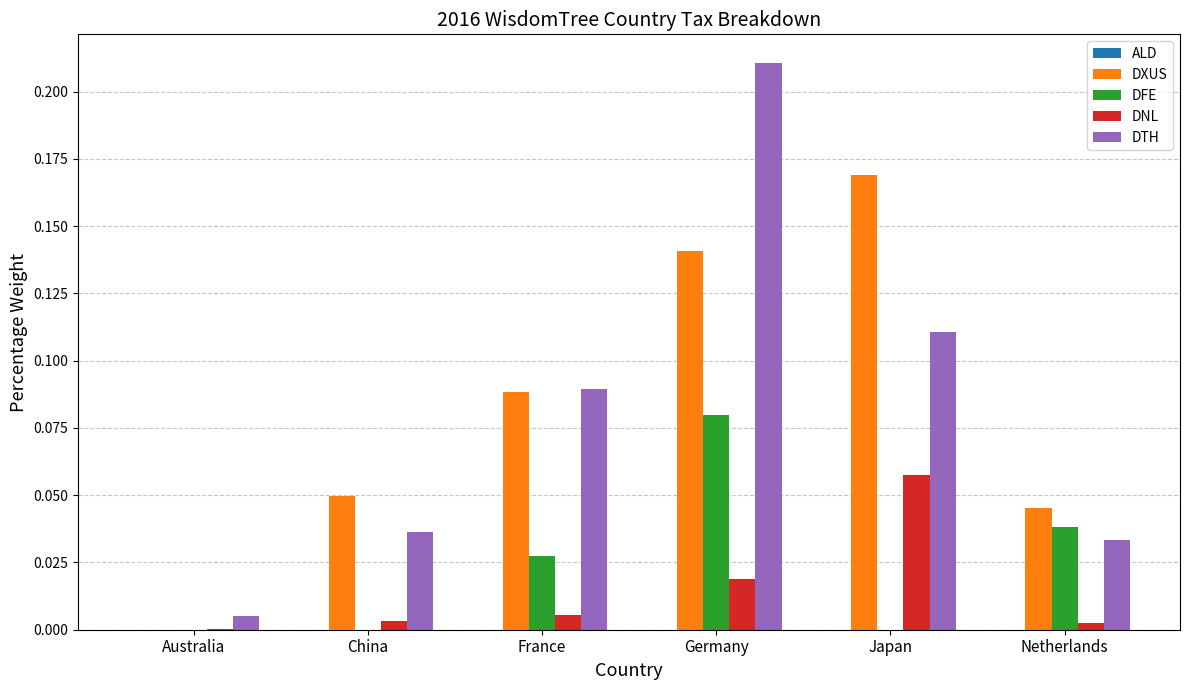

What is the sum of all DTH values?

0.5